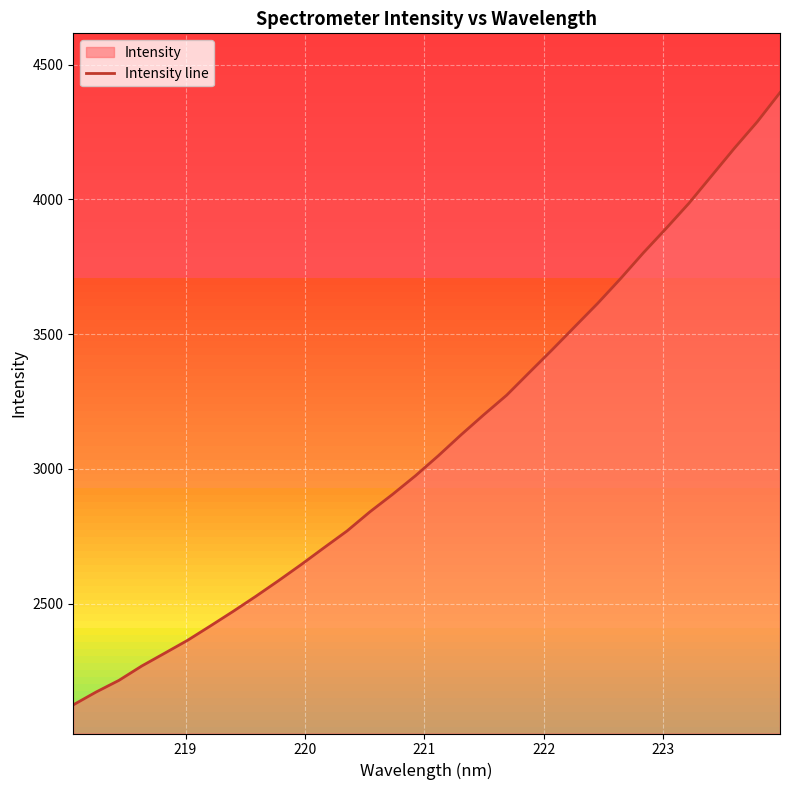

What is the smallest value displayed?

2125.1